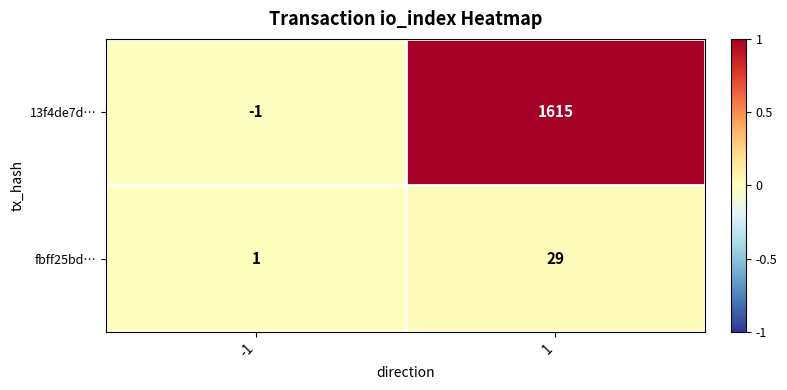

Which series has the largest range (max minus min)?

13f4de7d…